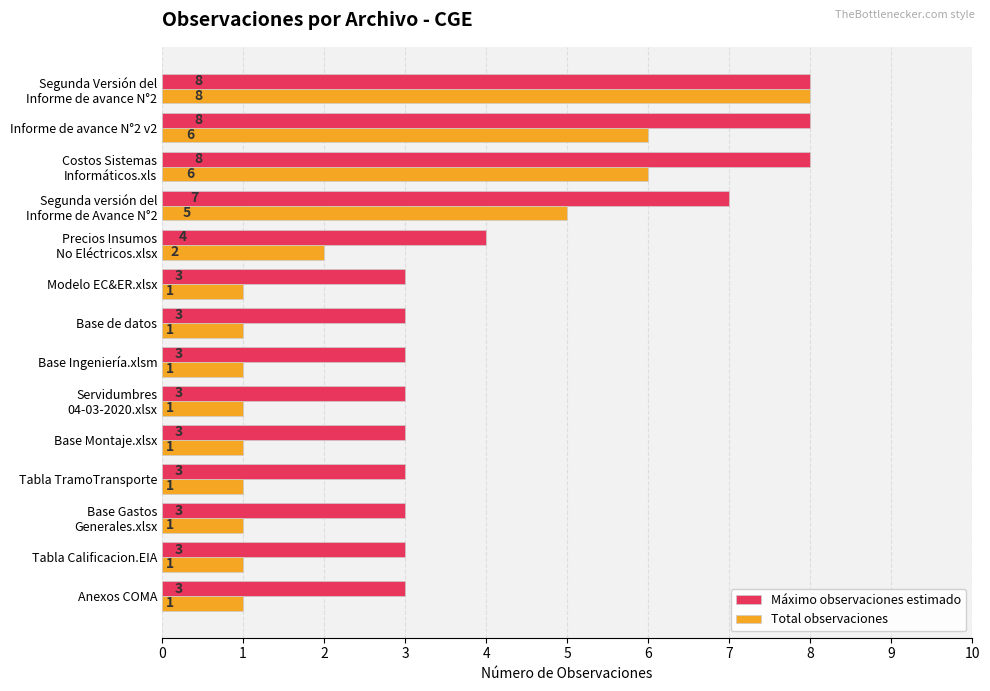

List the series in order of their overall mean, lowest first.

Total observaciones, Máximo observaciones estimado